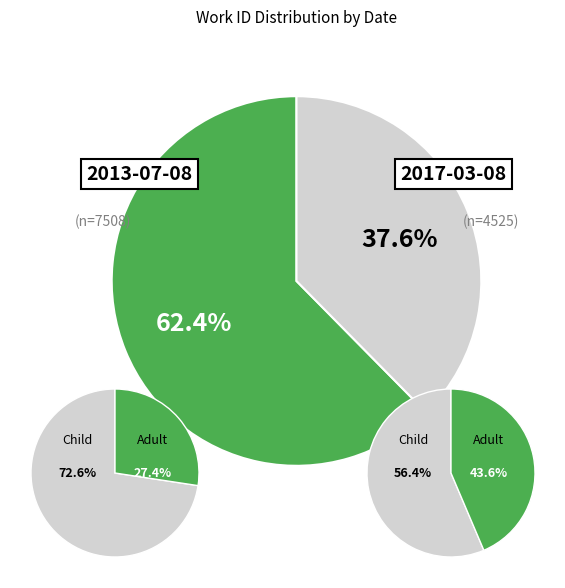

Rank the categories by value from lowest to highest.

2017-03-08, 2013-07-08